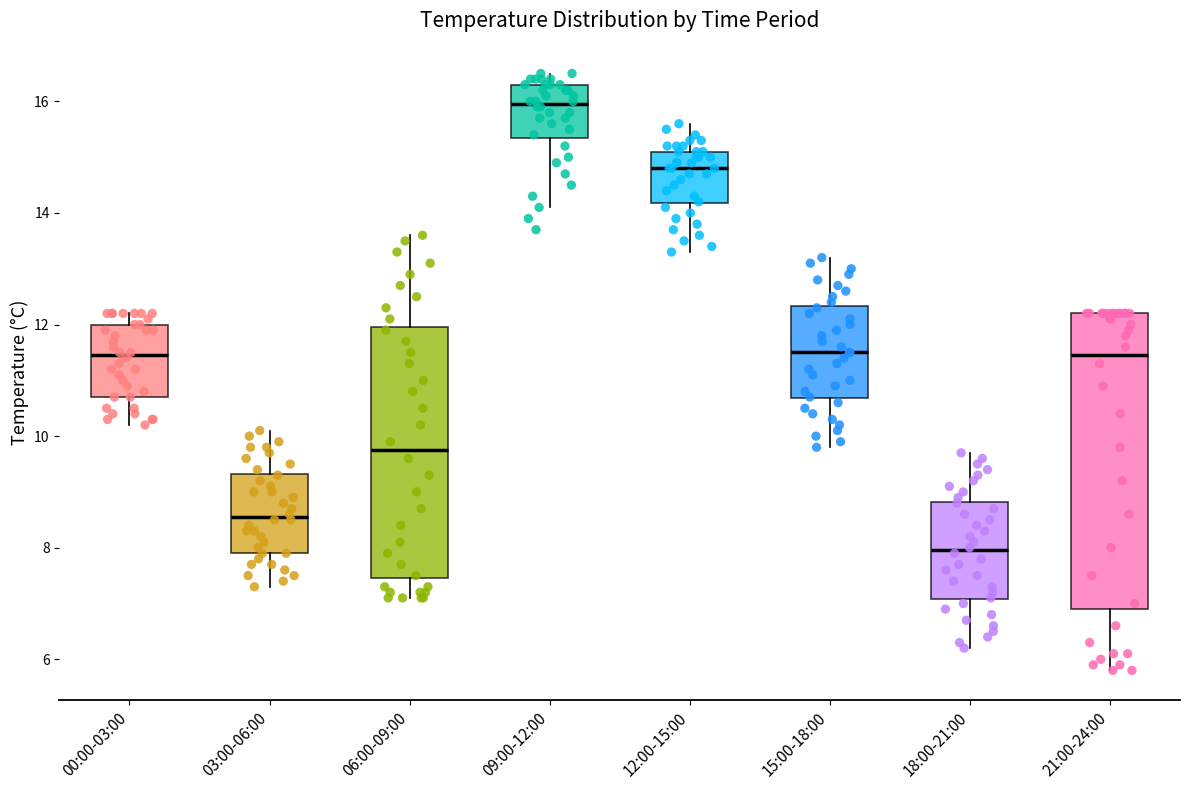

Which box's median line is the highest?

09:00-12:00